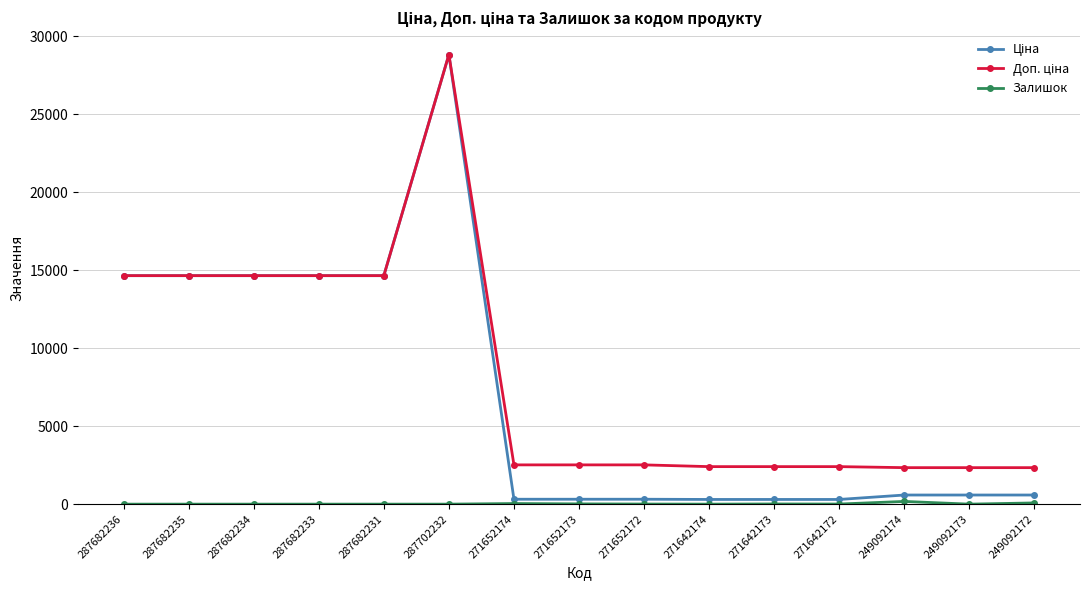

At which category is the sum across all series the highest?

287702232